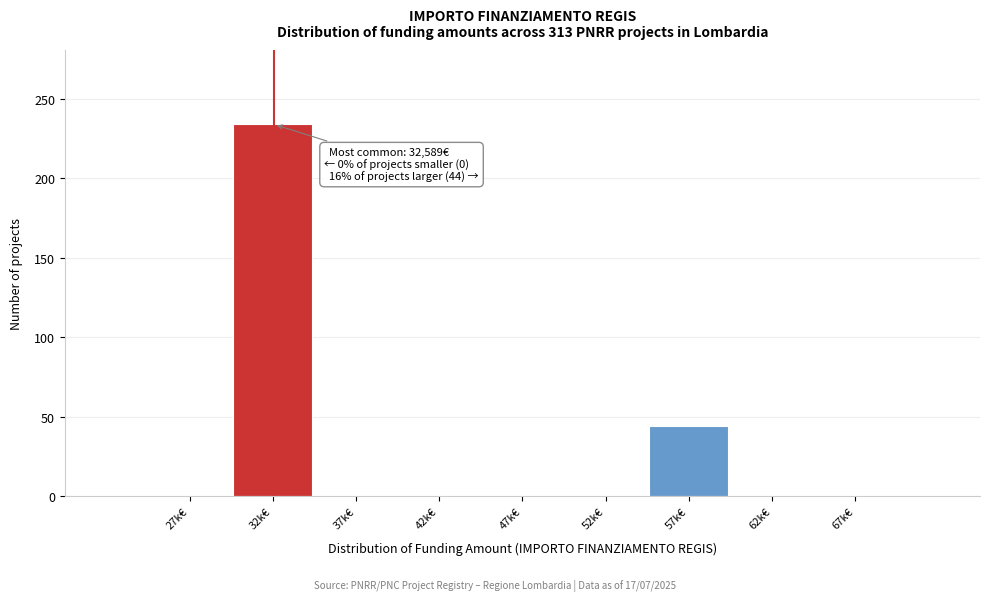

Reading right to left, transcribe all the data shown in this chart.

67k€=0	62k€=0	57k€=44	52k€=0	47k€=0	42k€=0	37k€=0	32k€=234	27k€=0